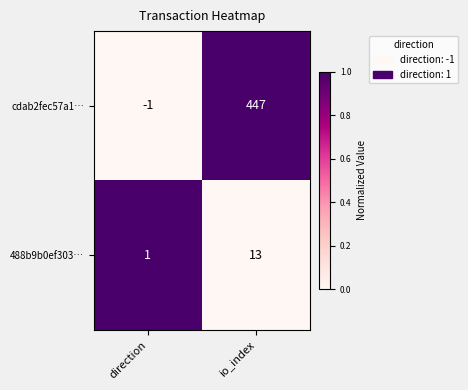

True or false: 488b9b0ef303… has a value of 1 at direction.

True